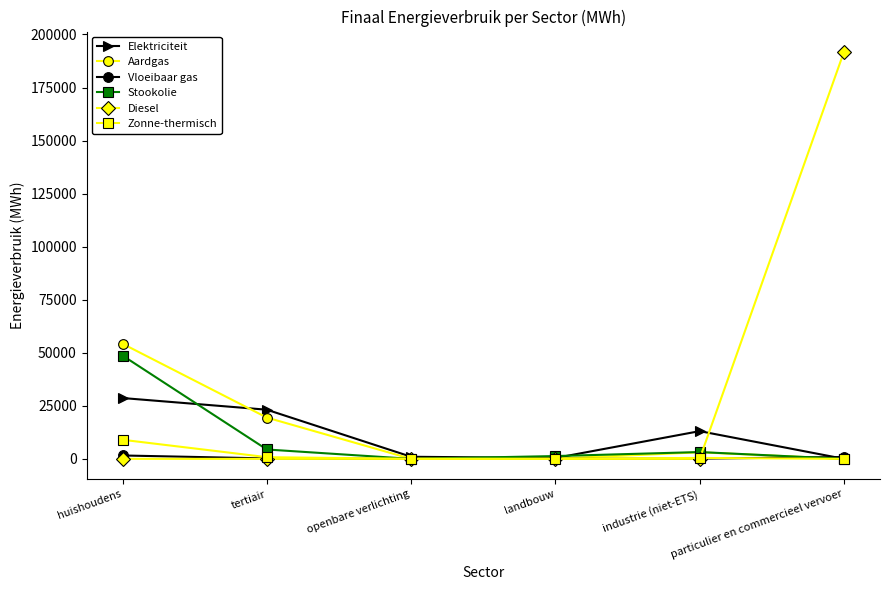

Which category has the highest value across all series?

particulier en commercieel vervoer